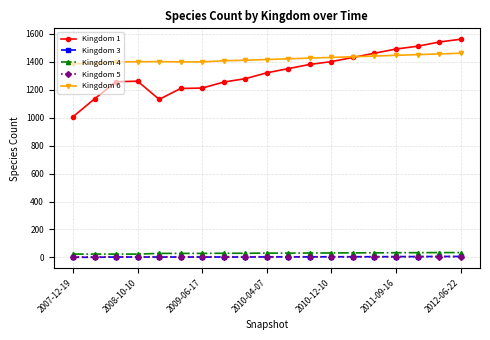

What is the maximum value shown in the chart?

1560